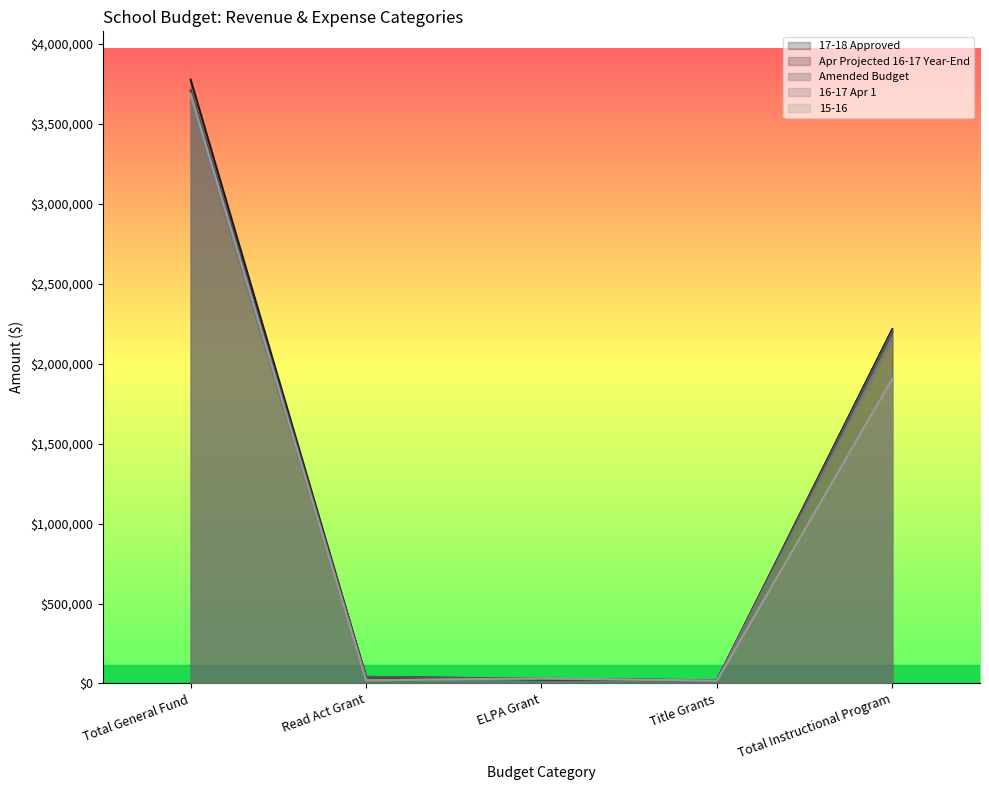

At which category is the sum across all series the highest?

Total General Fund